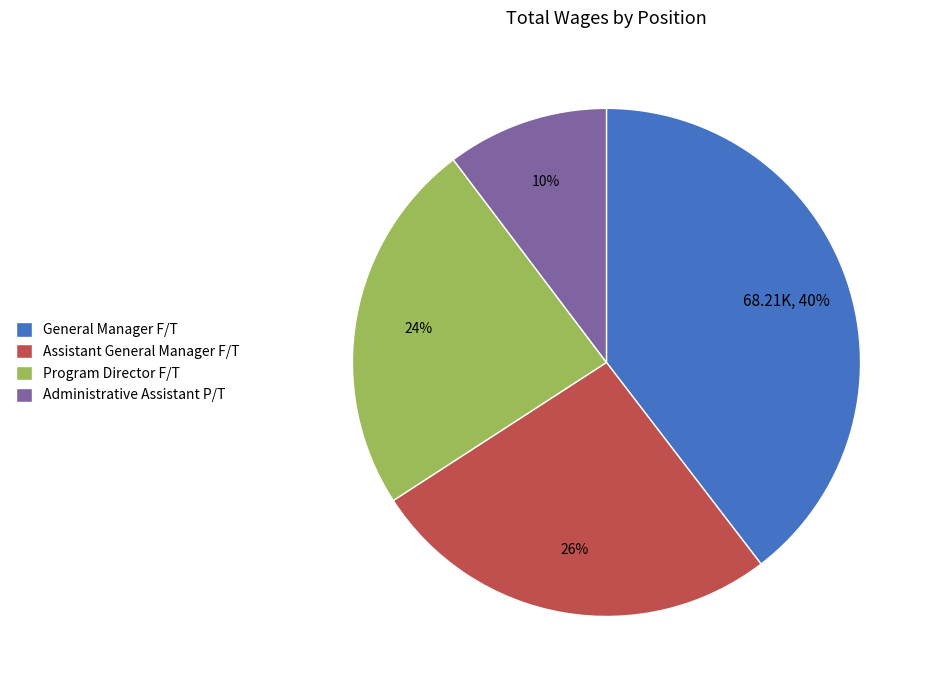

Is there a majority slice in this chart?

No